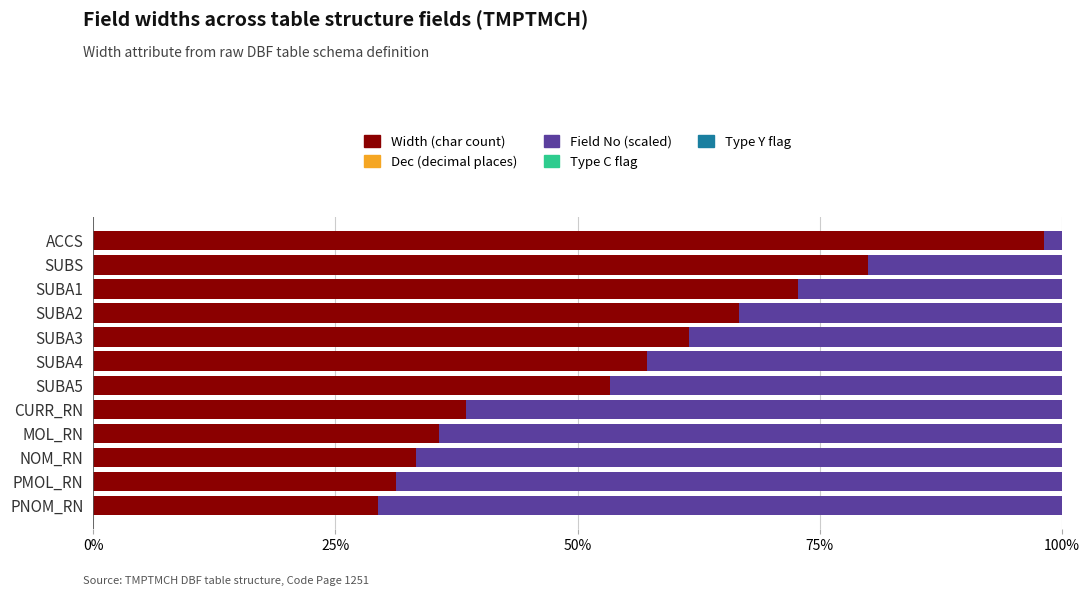

What is the total value across all series at SUBA3?

100.0